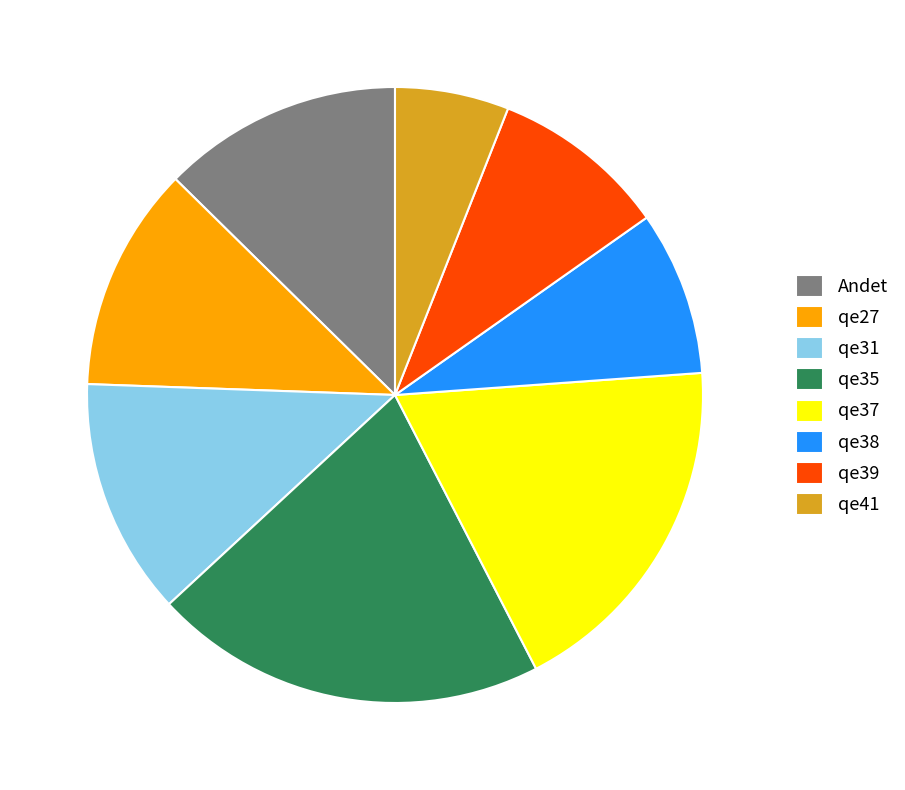

Which slice is the smallest?

qe41